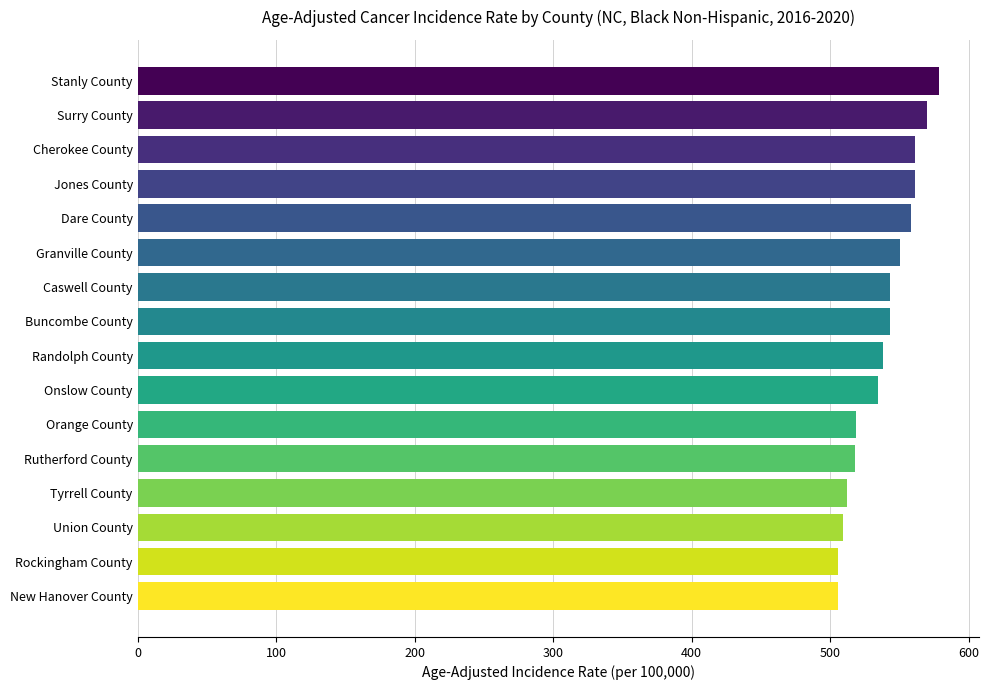

Approximately how many times larger is the value at Dare County compared to Caswell County?

1.0